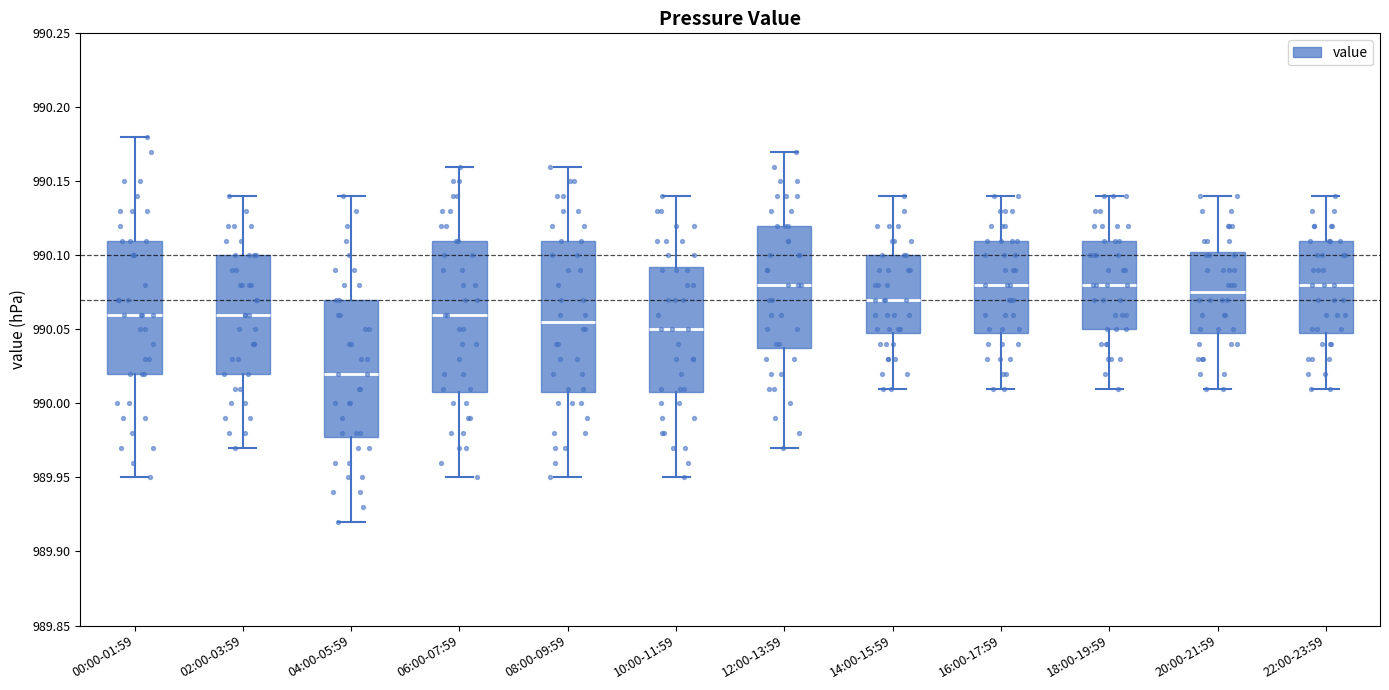

Which box has the lowest median line?

04:00-05:59